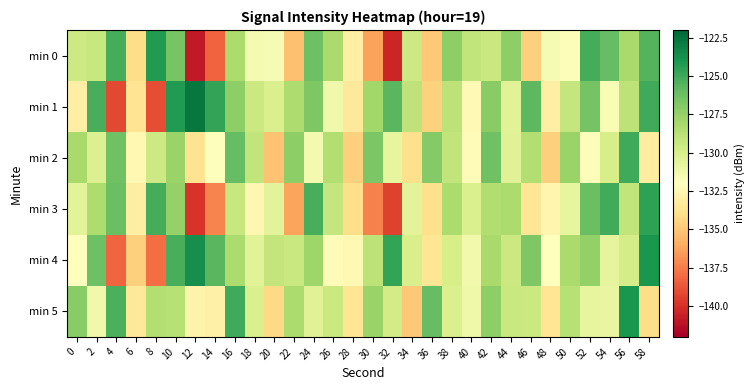

What is the total value across all series at 18?

-783.2